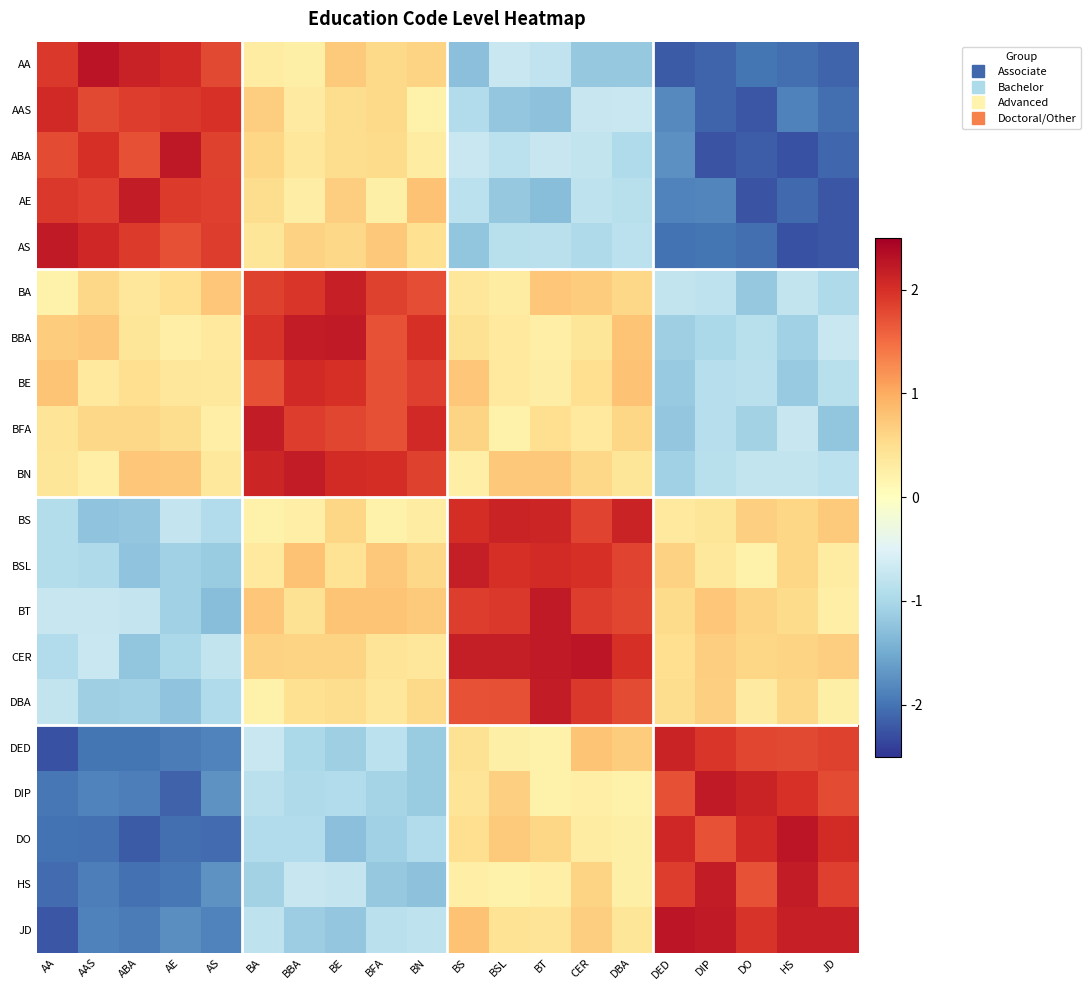

List the series in order of their peak value, highest first.

AA, DO, JD, CER, ABA, AS, BBA, DIP, BT, HS, BFA, AE, DBA, BN, BSL, BA, BS, DED, AAS, BE